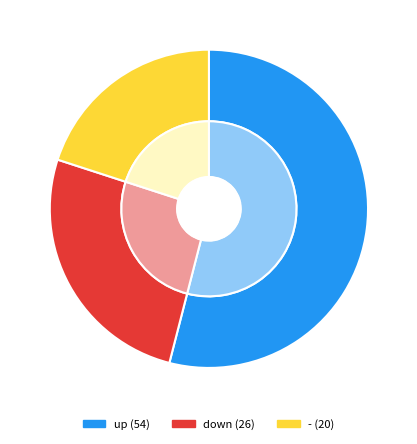

Is it true that down is 20% of the pie?

False